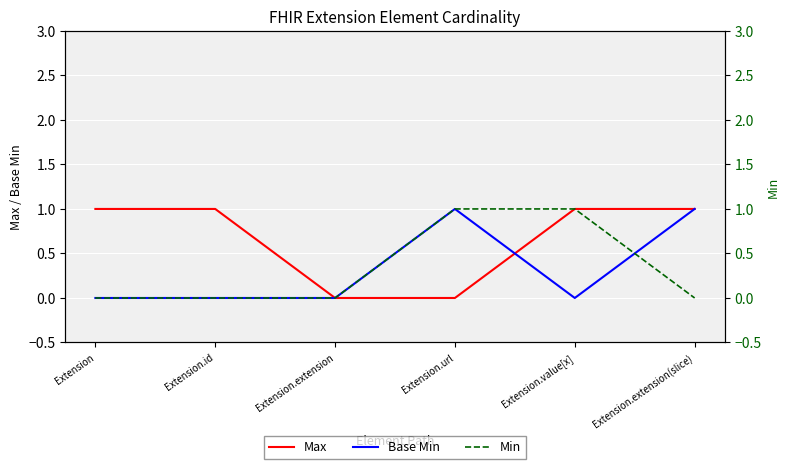

What is the difference between the second highest and second lowest values in the Base Min series?

1